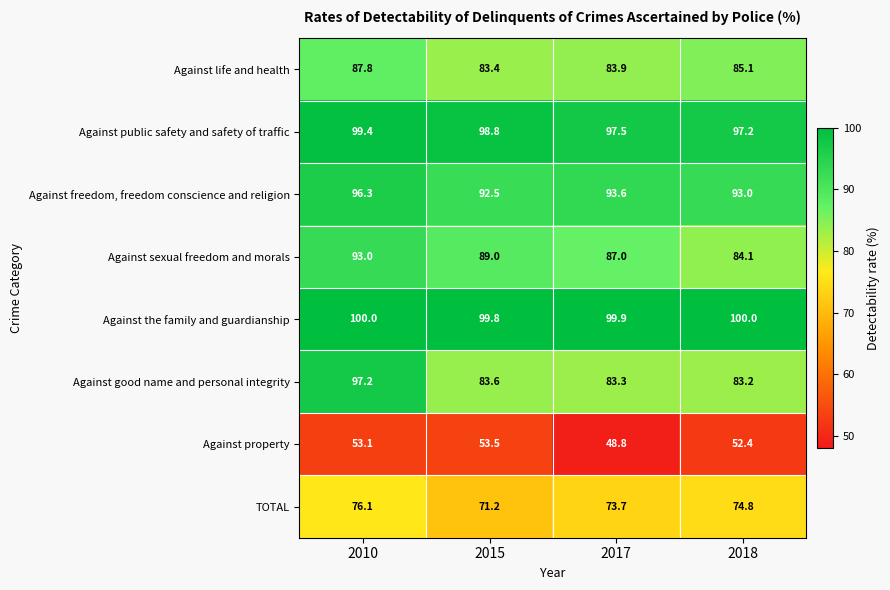

At which category is the sum across all series the highest?

2010